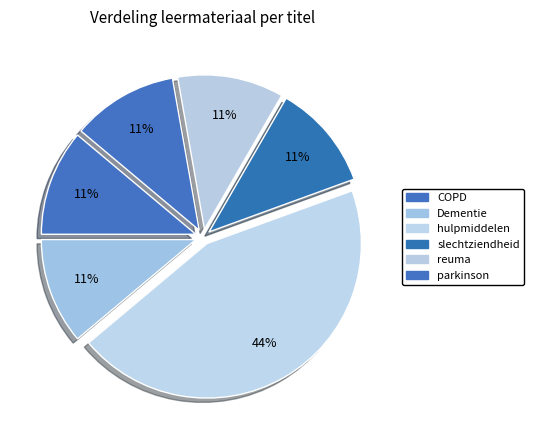

Count the number of slices in the pie.

6